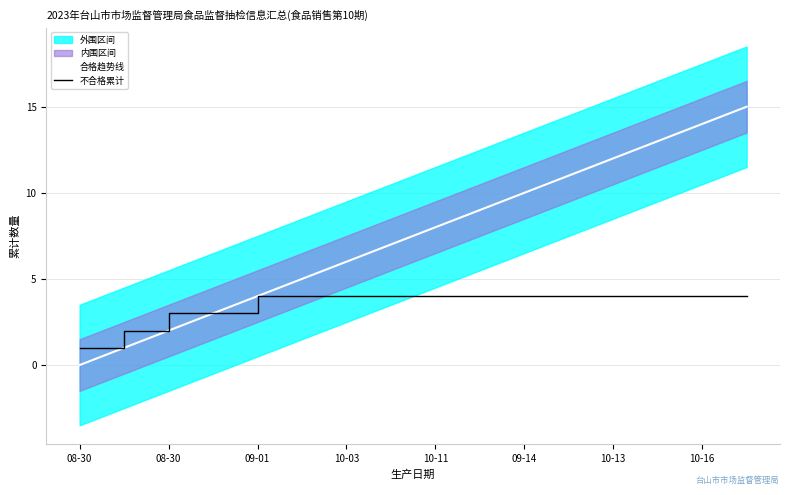

The 不合格累计 series shows 5 at 11. True or false?

False